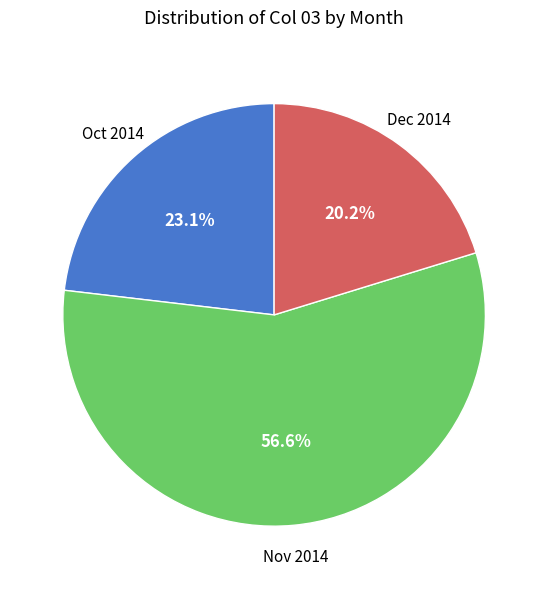

Is there a majority slice in this chart?

Yes